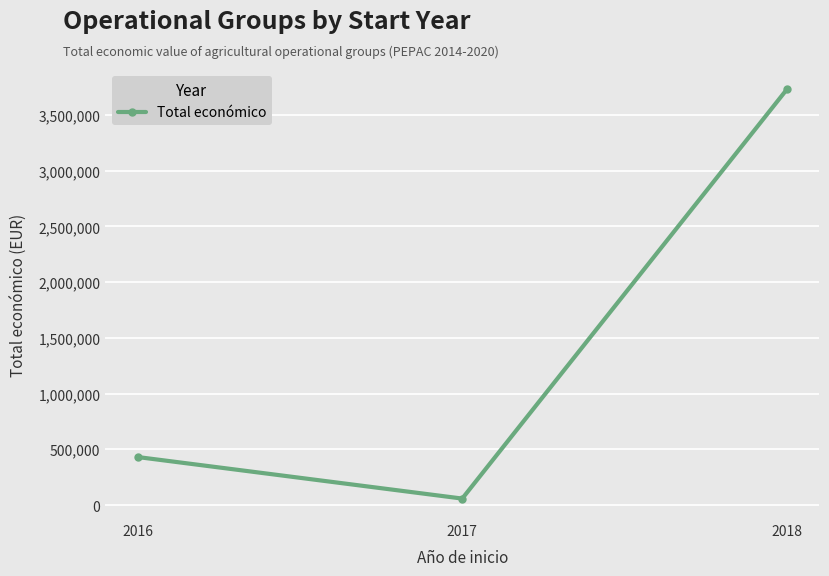

What is the difference between the values at 2018 and 2017?

3670998